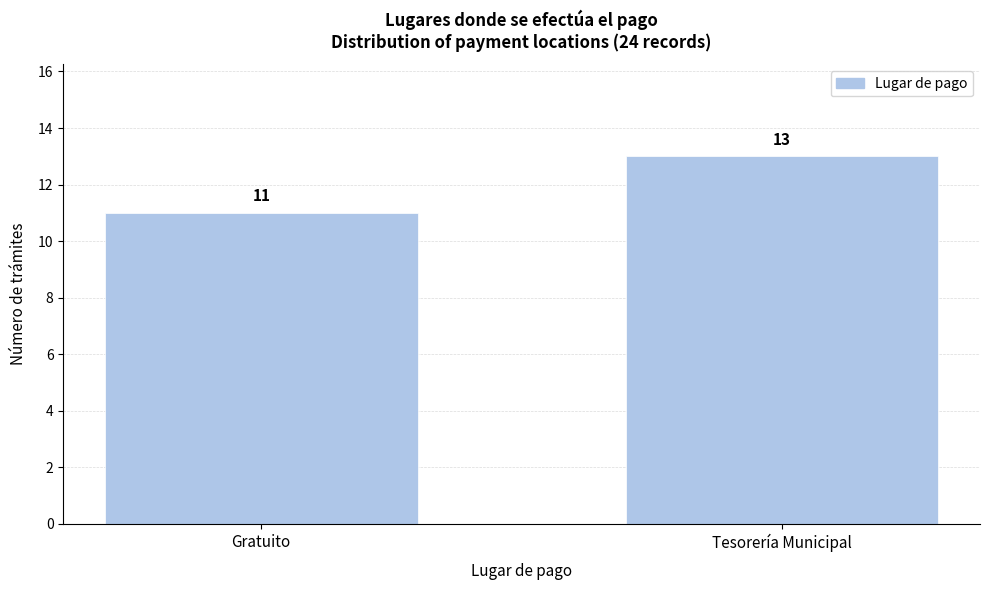

Reading left to right, transcribe all the data shown in this chart.

11	13